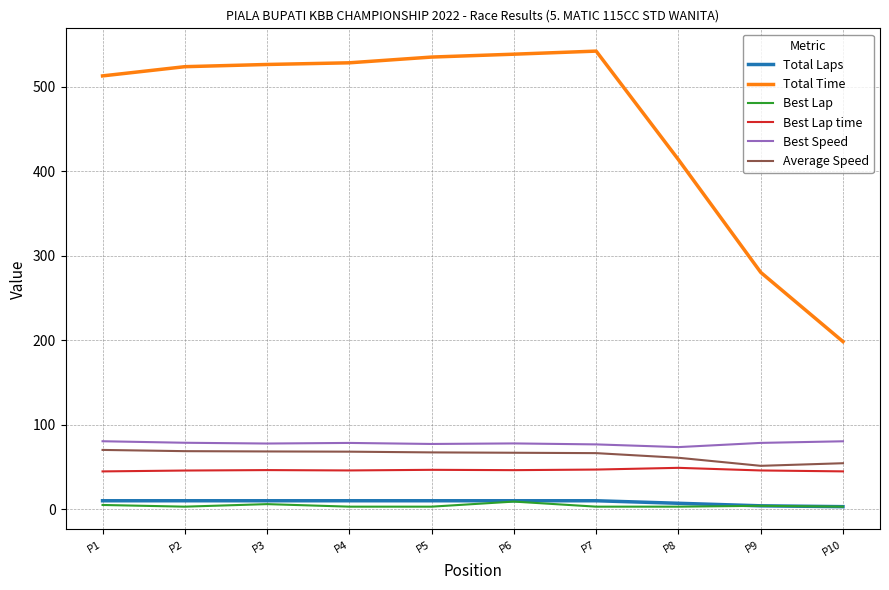

What is the difference between the Total Time values at P10 and P5?

336.9